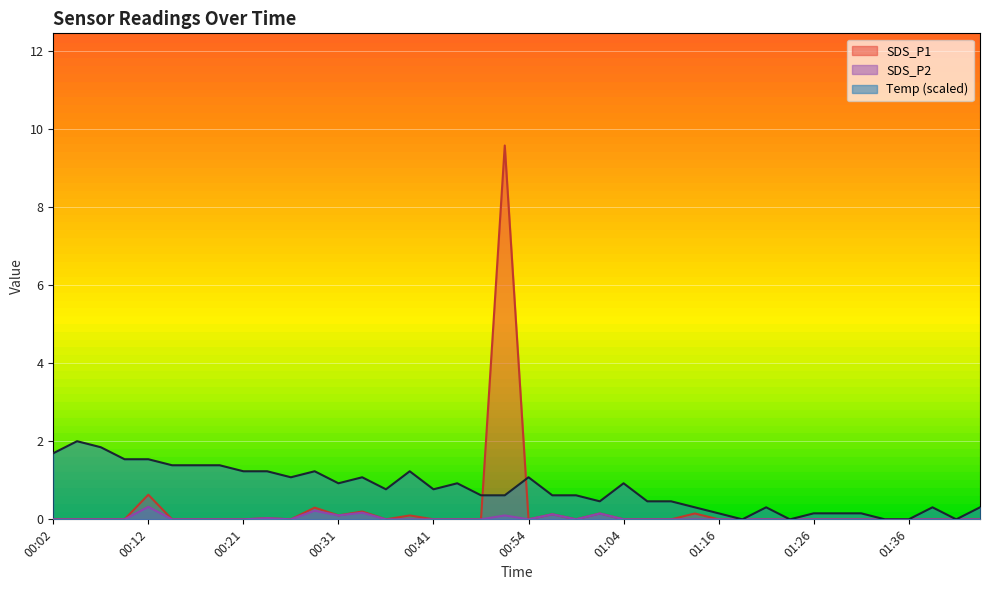

Which series changed the most between 00:46 and 00:59?

Temp